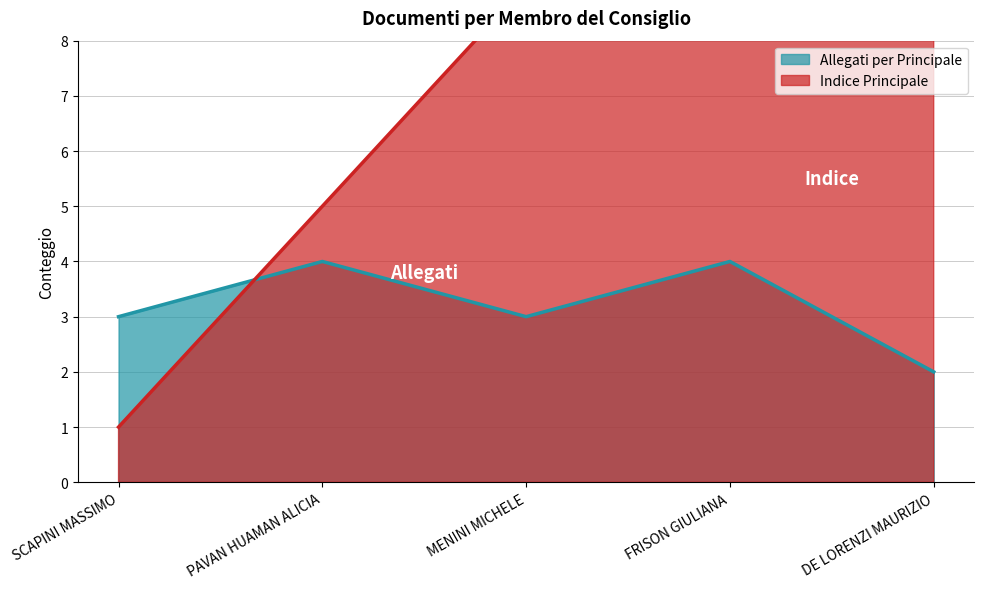

Reading left to right, extract all data points from this chart.

Allegati per Principale: SCAPINI MASSIMO=3	PAVAN HUAMAN ALICIA=4	MENINI MICHELE=3	FRISON GIULIANA=4	DE LORENZI MAURIZIO=2
Indice Principale: SCAPINI MASSIMO=1	PAVAN HUAMAN ALICIA=5	MENINI MICHELE=9	FRISON GIULIANA=14	DE LORENZI MAURIZIO=18